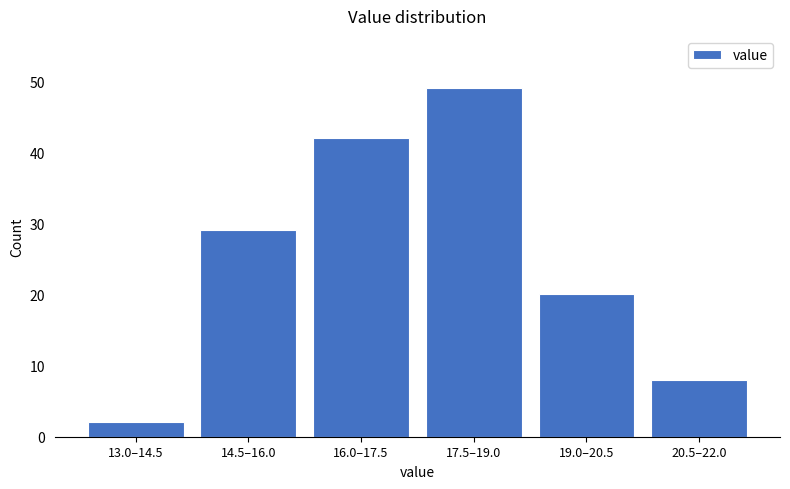

Reading left to right, list all the values displayed in this chart.

2	29	42	49	20	8